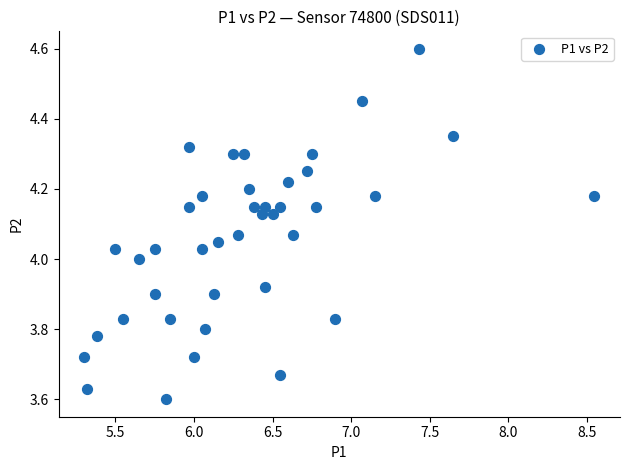

What is the range of X values (max minus min)?

3.3